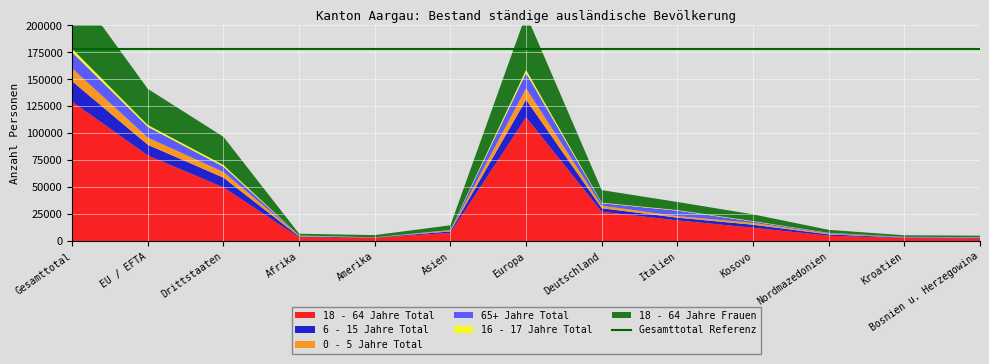

Reading right to left, extract all data points from this chart.

18 - 64 Jahre Total: 2728	2962	5093	12477	19302	27275	114789	7732	3078	3493	49883	79423	129306
6 - 15 Jahre Total: 325	362	1218	2789	2498	3268	16322	1341	246	922	8976	9881	18857
0 - 5 Jahre Total: 195	197	716	1695	1468	2372	10584	664	97	670	5257	6773	12030
65+ Jahre Total: 452	480	549	1263	5076	2275	14218	411	120	60	4896	9928	14824
16 - 17 Jahre Total: 64	66	184	427	498	512	2813	231	63	140	1571	1683	3254
18 - 64 Jahre Frauen: 1347	1465	2768	6238	7505	11630	51447	4379	2051	1635	26131	33476	59607